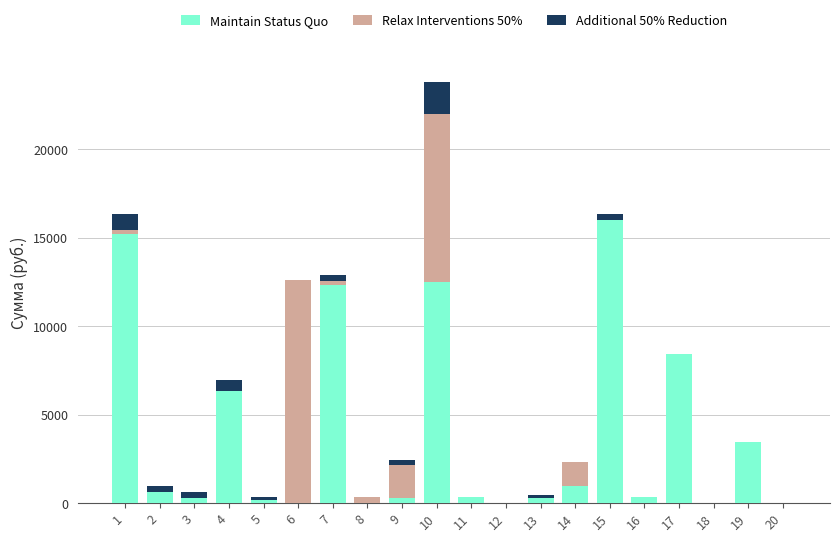

Does the chart contain stacked bars?

Yes